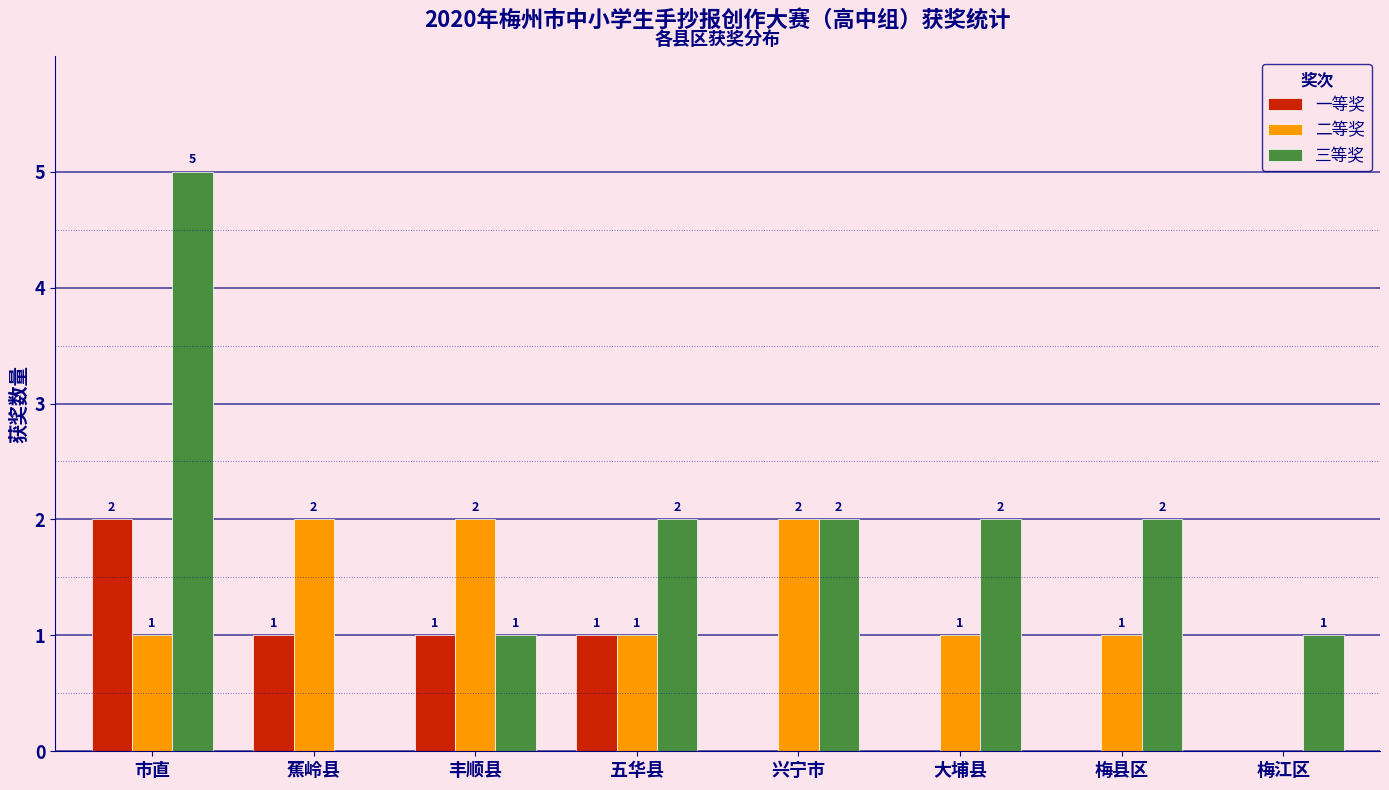

Reading left to right, list all the values displayed in this chart.

一等奖: 市直=2	蕉岭县=1	丰顺县=1	五华县=1	兴宁市=0	大埔县=0	梅县区=0	梅江区=0
二等奖: 市直=1	蕉岭县=2	丰顺县=2	五华县=1	兴宁市=2	大埔县=1	梅县区=1	梅江区=0
三等奖: 市直=5	蕉岭县=0	丰顺县=1	五华县=2	兴宁市=2	大埔县=2	梅县区=2	梅江区=1